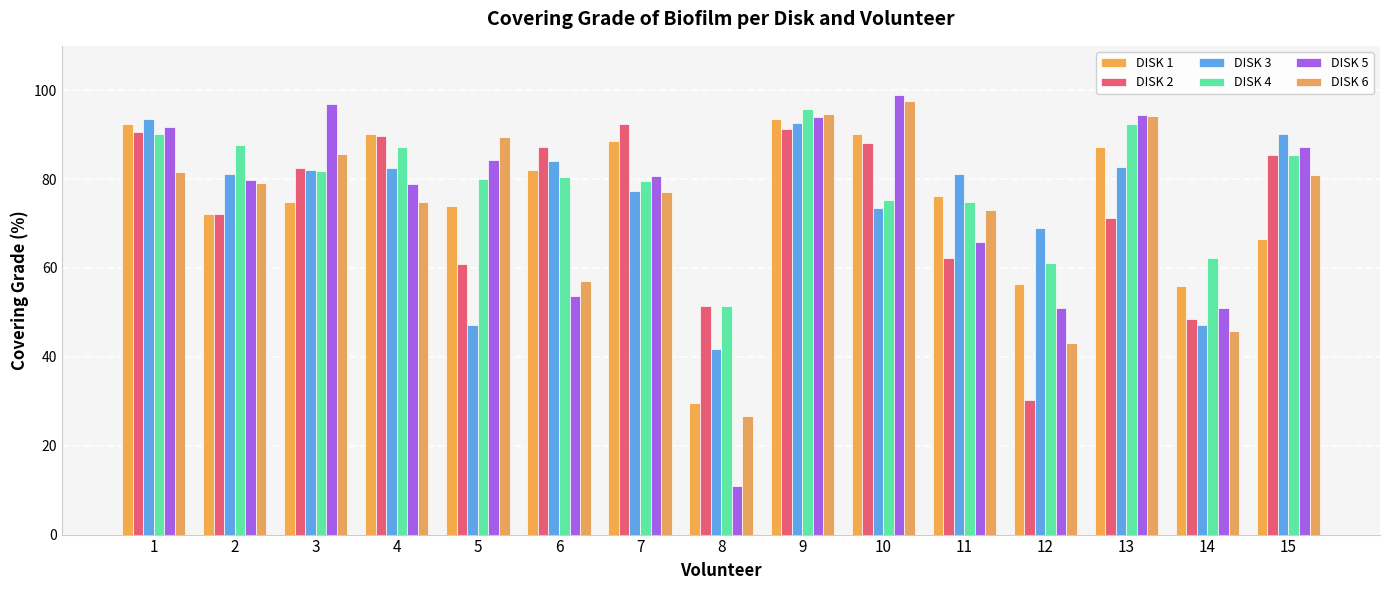

What is the total value across all series at 5?

435.7